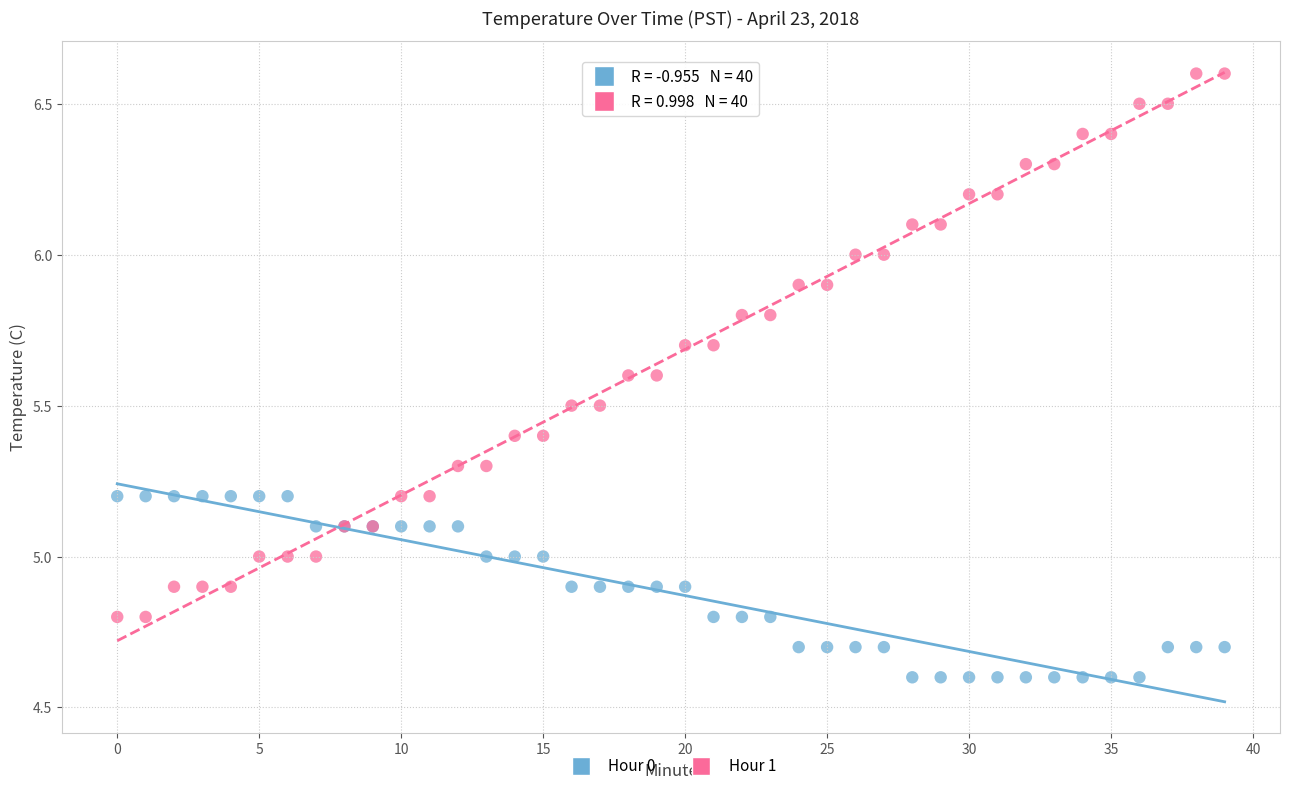

What are all the series names shown in the legend?

Hour 0, Hour 1